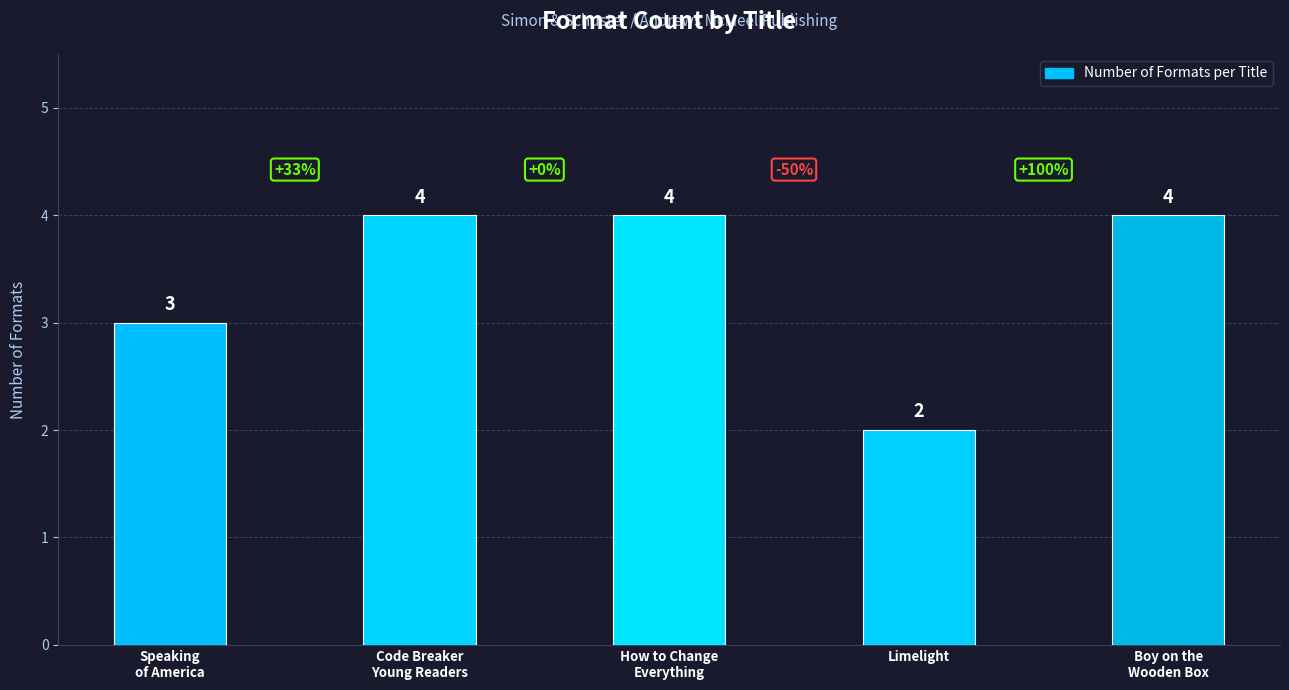

What is the change in value from Limelight to Boy on the Wooden Box?

+2